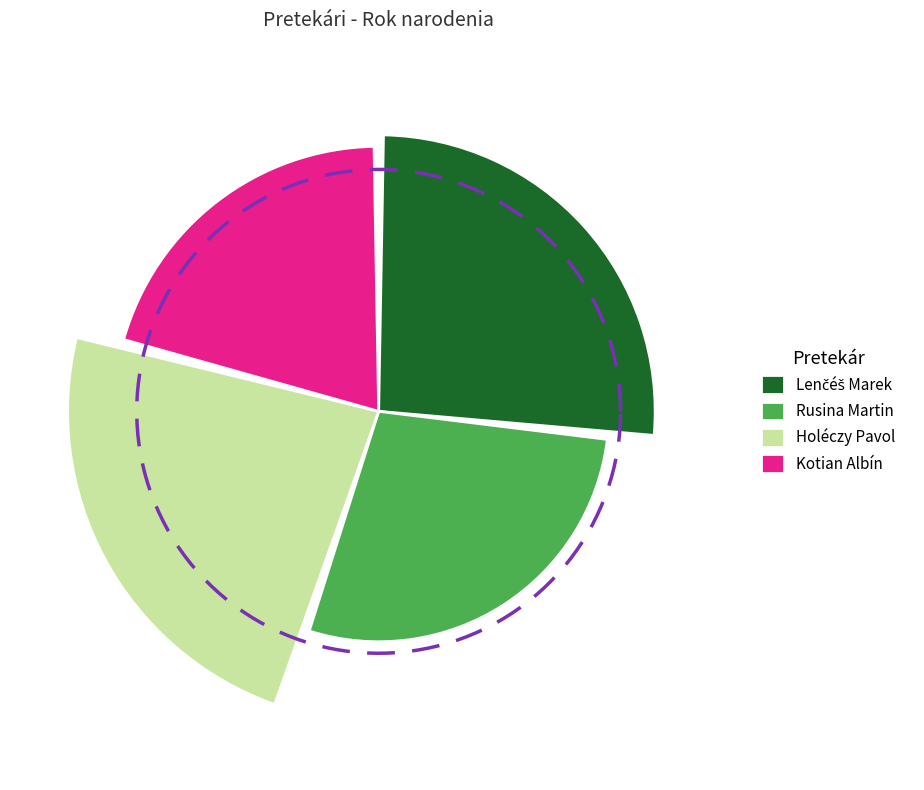

What percentage do Lenčéš Marek and Holéczy Pavol together represent?

50.6%